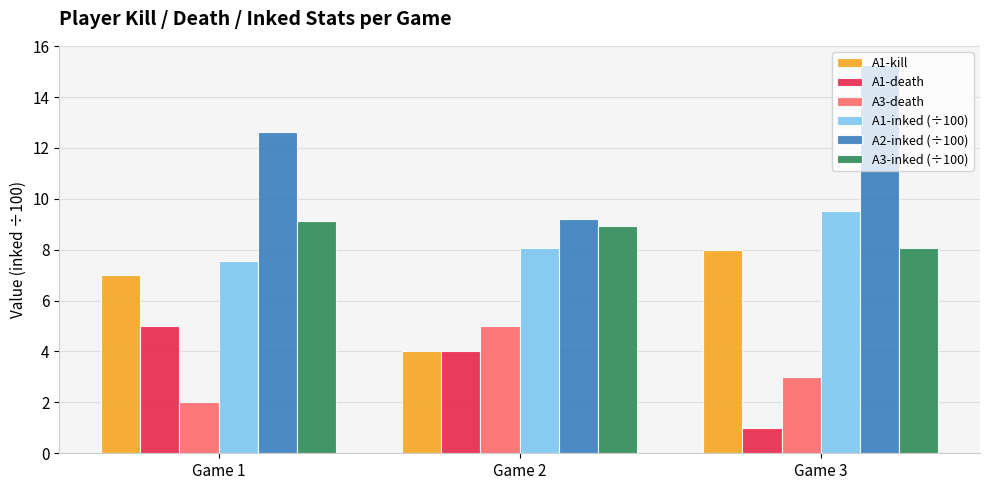

Rank the categories by A2-inked (÷100) value from highest to lowest.

Game 3, Game 1, Game 2